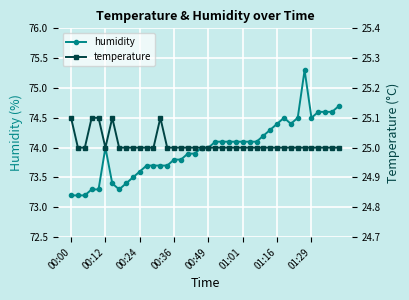

The value of temperature at 21 is 25.0. True or false?

True